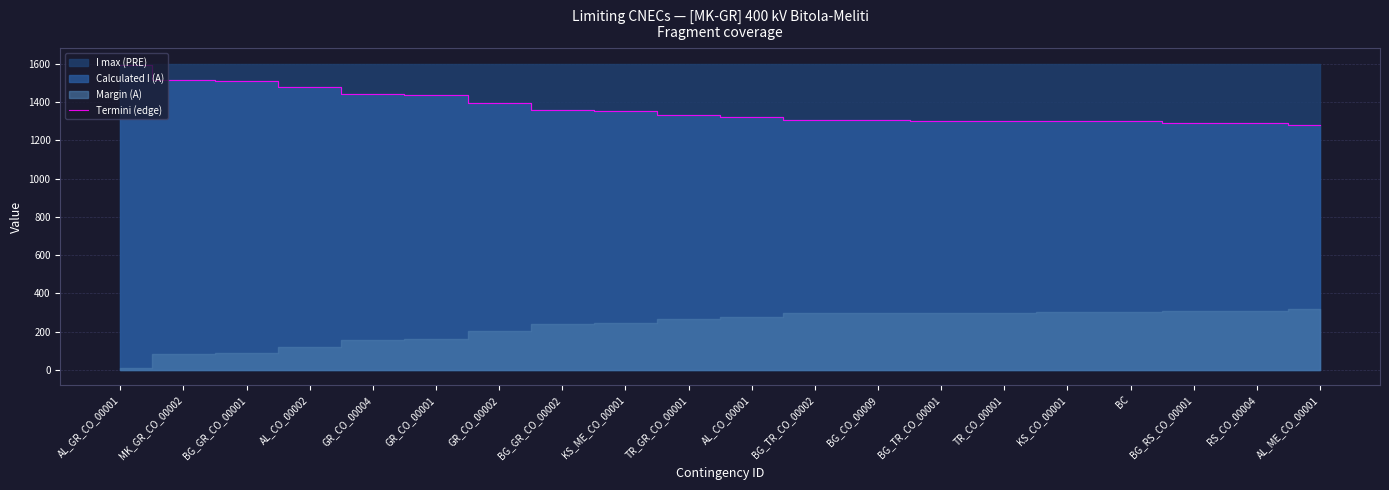

Which has a higher value, TR_CO_00001 or BG_RS_CO_00001?

TR_CO_00001